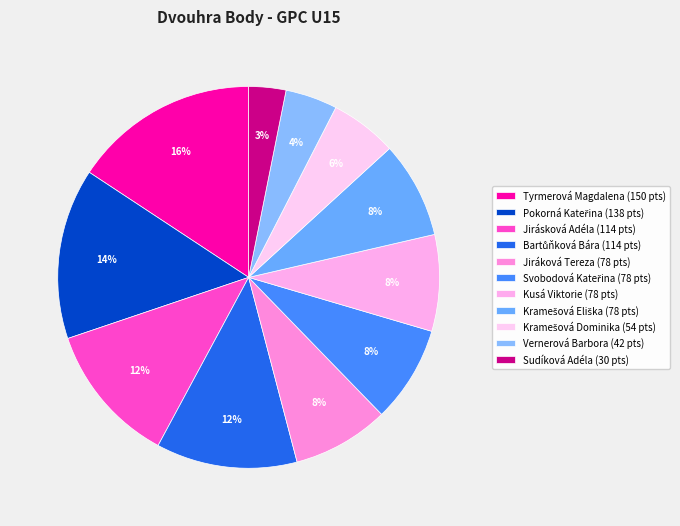

Does Bartůňková Bára represent more than half of the total?

No